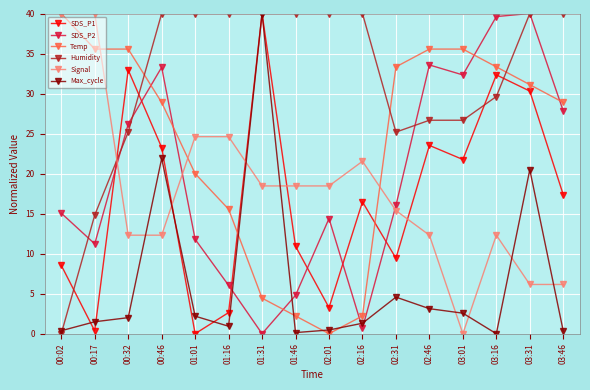

True or false: Temp has a value of 0.0 at 02:01.

True